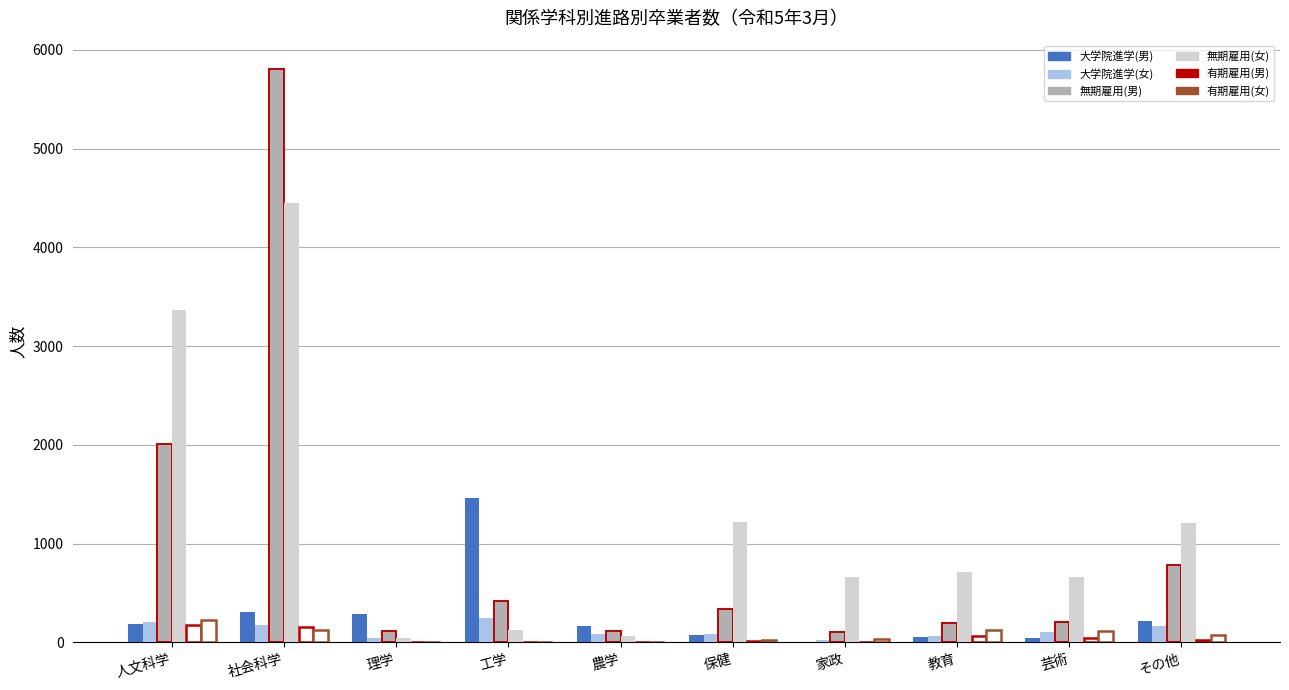

How many categories are shown in the chart?

10